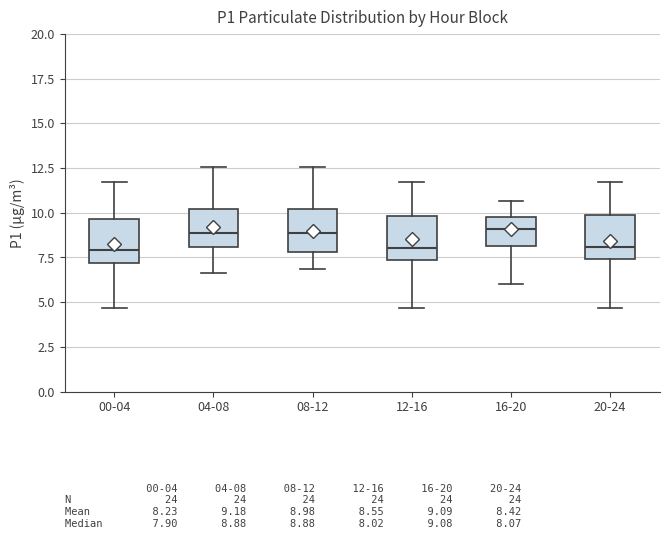

Reading left to right, read every box against the y-axis: the position of its median line, the range the box covers, and the ends of its whiskers. The values are not printed on the chart, so give them approximately, as read against the axis.

00-04: median 8.0, box 7.0 to 9.5, whiskers 4.5 to 11.5
04-08: median 9.0, box 8.0 to 10.0, whiskers 6.5 to 12.5
08-12: median 9.0, box 8.0 to 10.0, whiskers 7.0 to 12.5
12-16: median 8.0, box 7.5 to 10.0, whiskers 4.5 to 11.5
16-20: median 9.0, box 8.0 to 10.0, whiskers 6.0 to 10.5
20-24: median 8.0, box 7.5 to 10.0, whiskers 4.5 to 11.5